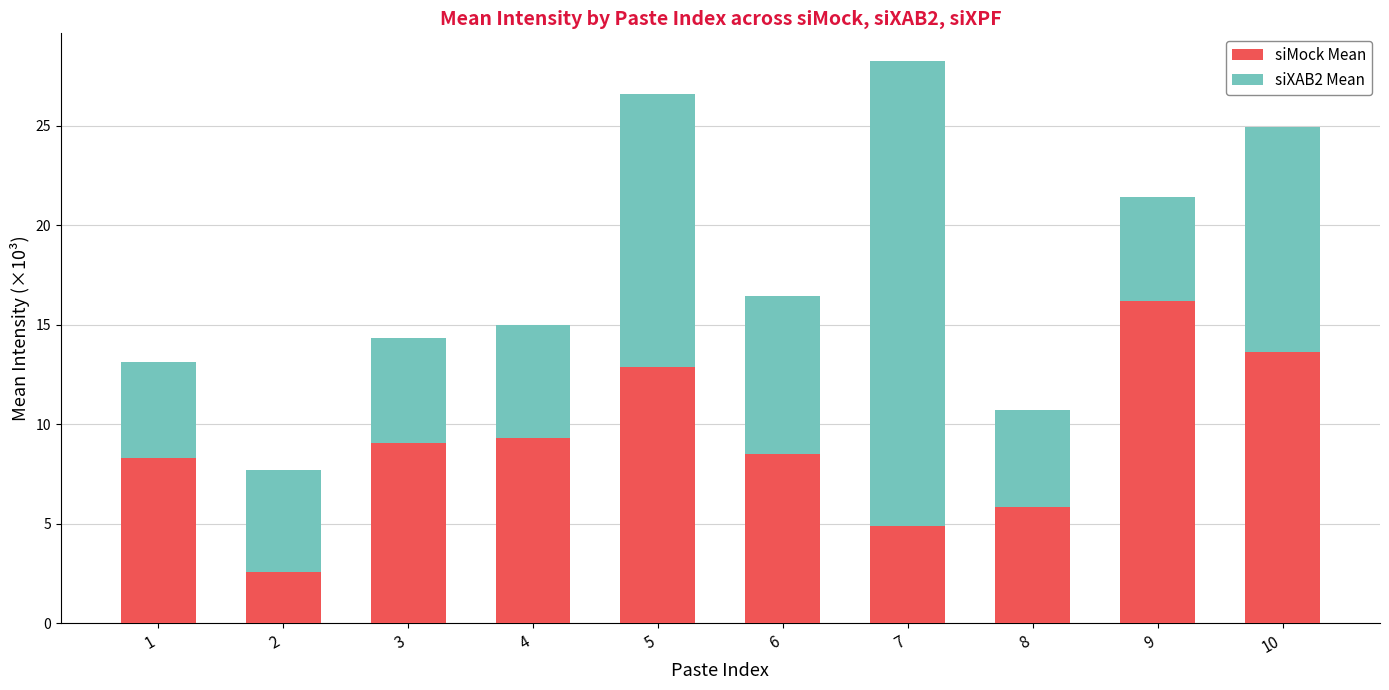

What is the difference between the siMock Mean values at 5 and 4?

3.6